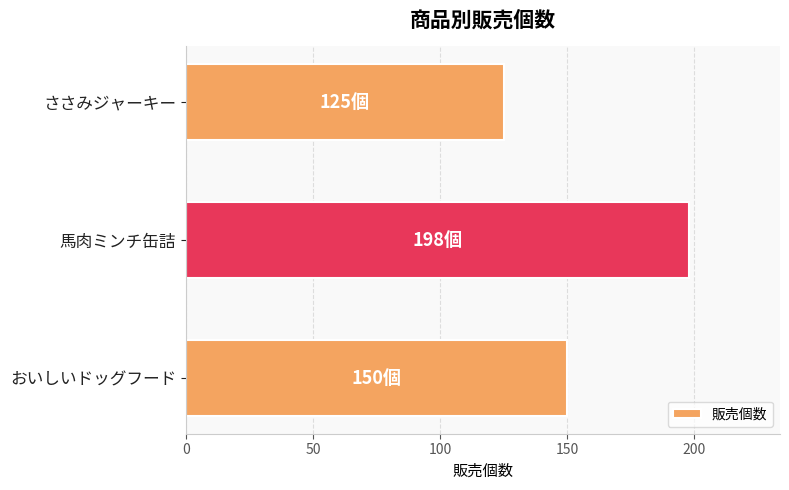

What is the ratio of the value at おいしいドッグフード to the value at 馬肉ミンチ缶詰?

0.8